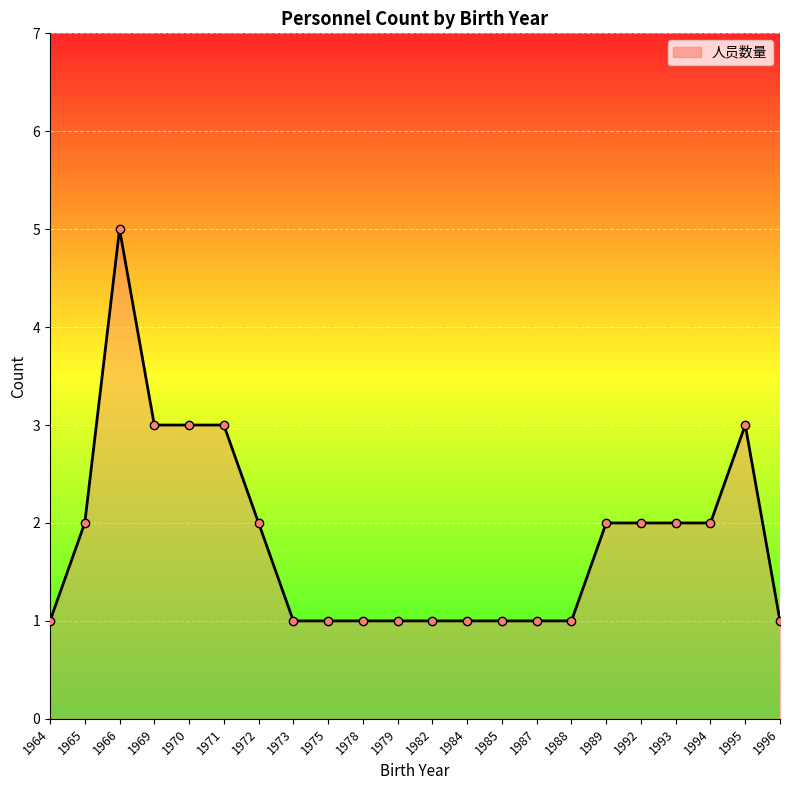

Reading left to right, list all the values displayed in this chart.

1	2	5	3	3	3	2	1	1	1	1	1	1	1	1	1	2	2	2	2	3	1